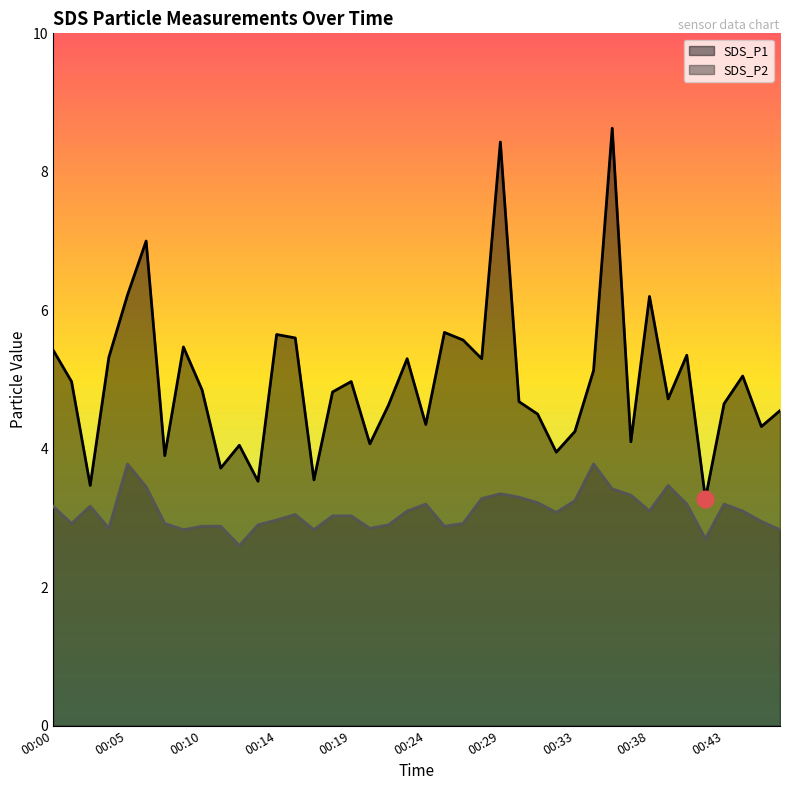

What are all the series names shown in the legend?

SDS_P1, SDS_P2